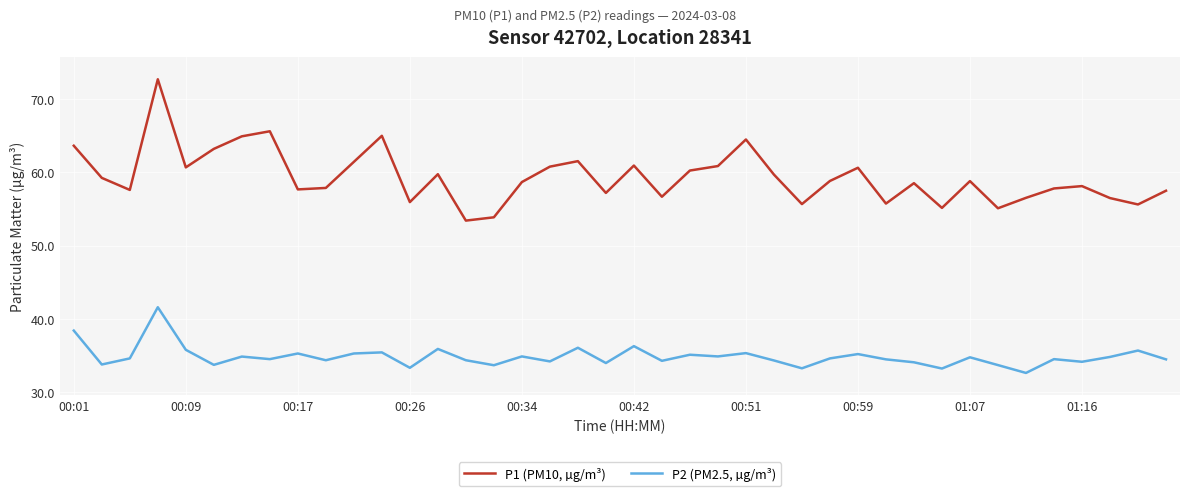

What is the greatest value displayed?

72.7